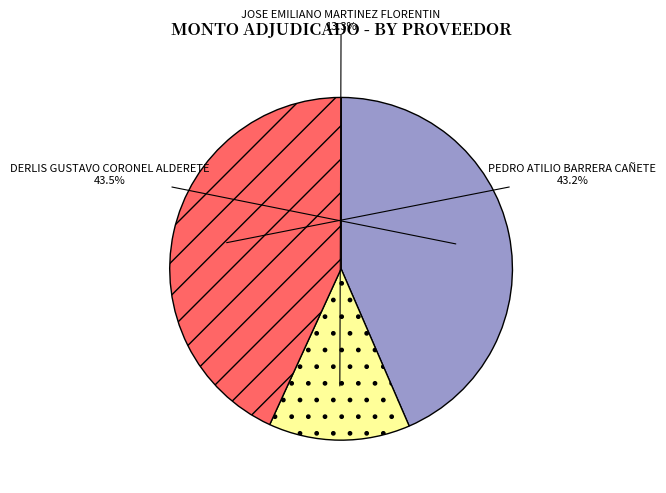

How many slices are in this pie chart?

3